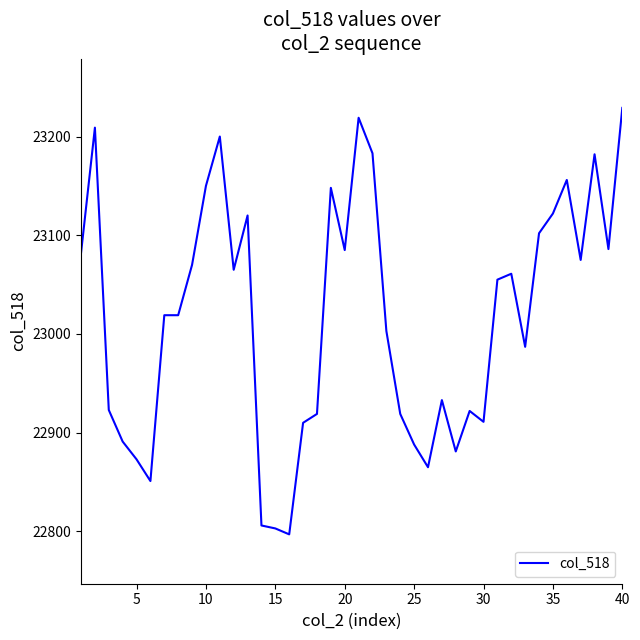

What is the smallest value displayed?

22797